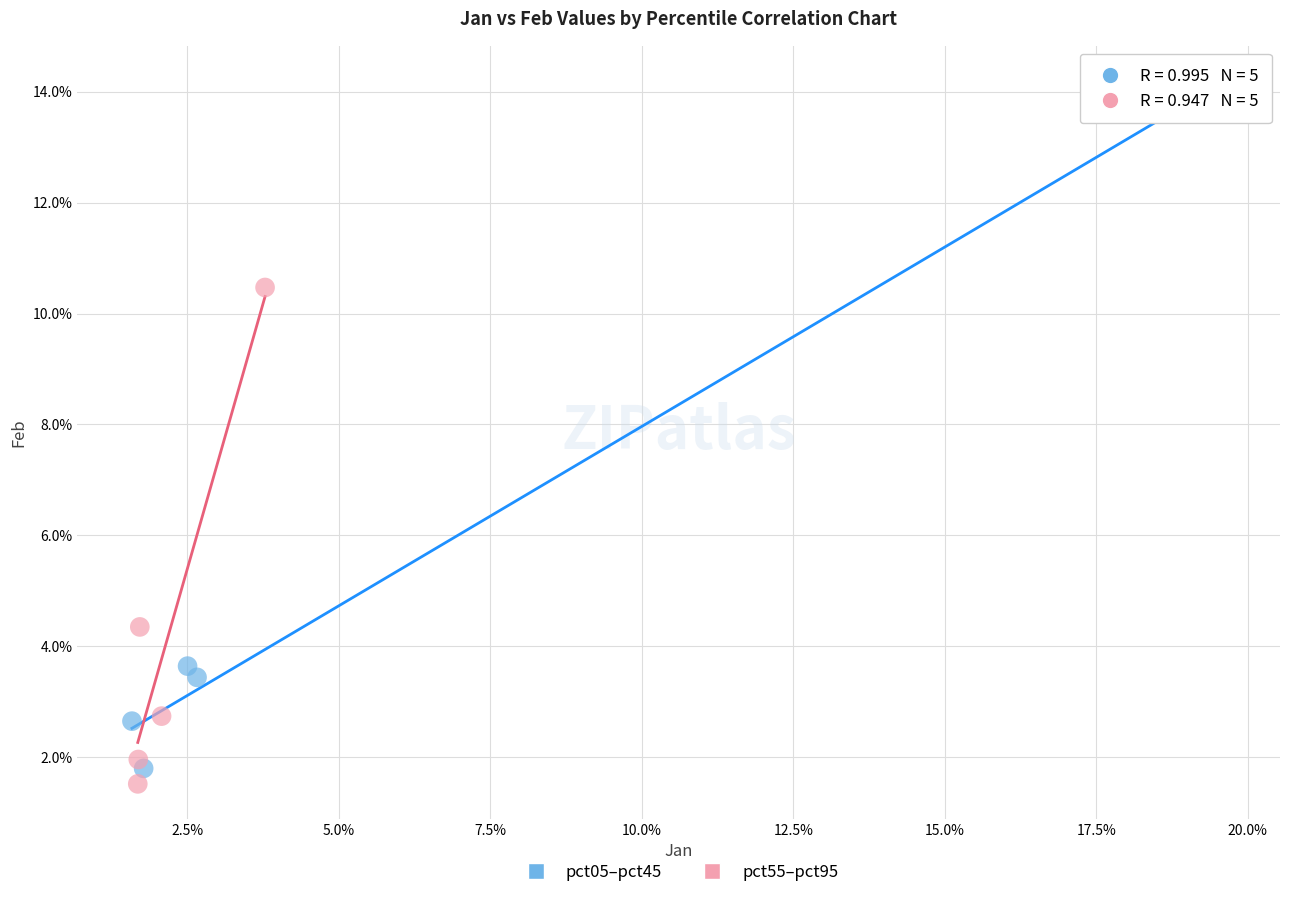

What are all the series names shown in the legend?

pct05–pct45, pct55–pct95